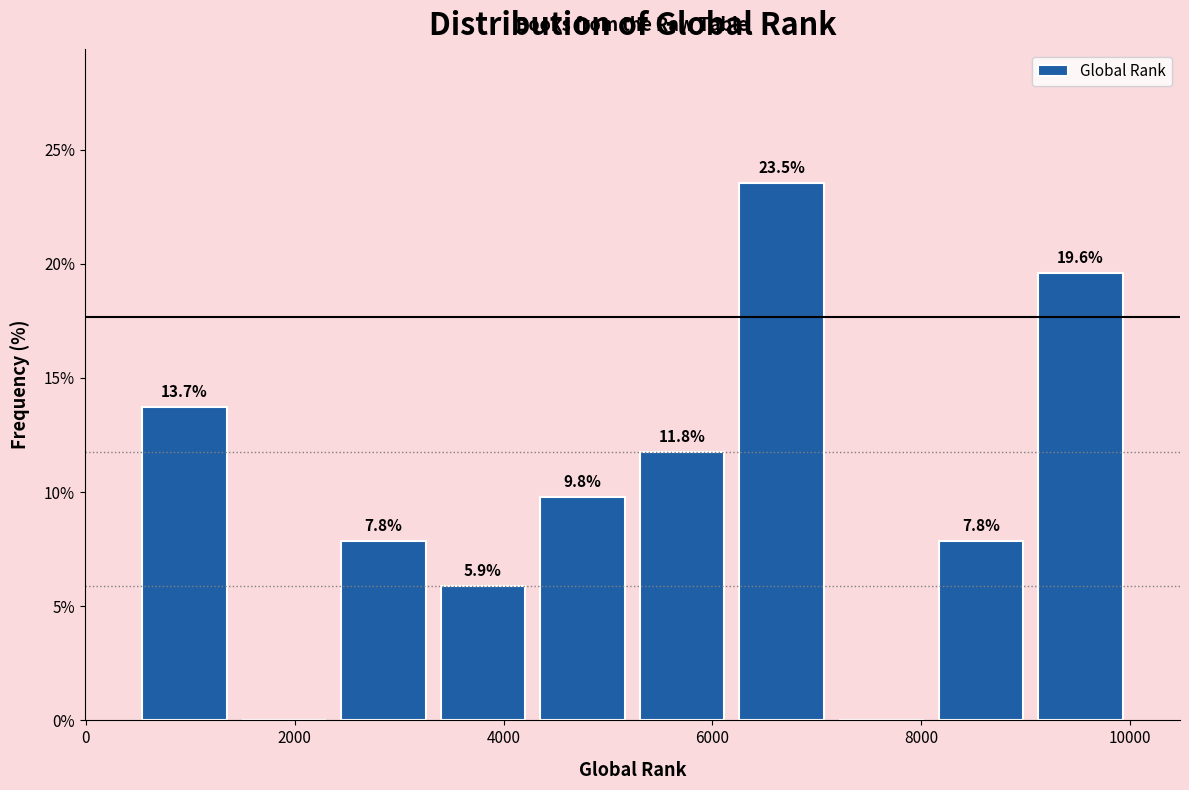

Which range on the x-axis has the tallest bar?

6200 to 7200